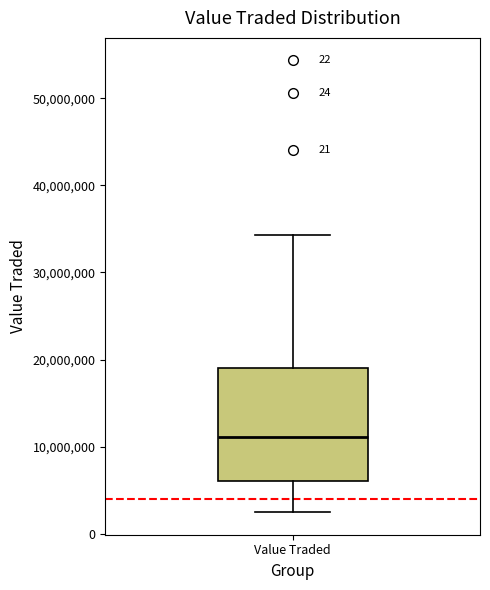

Read this box plot against the y-axis: the position of the median line, the range covered by the box, and the ends of both whiskers. The values are not printed on the chart, so give them approximately, as read against the axis.

median 11000000, box 6000000 to 19000000, whiskers 2000000 to 34000000